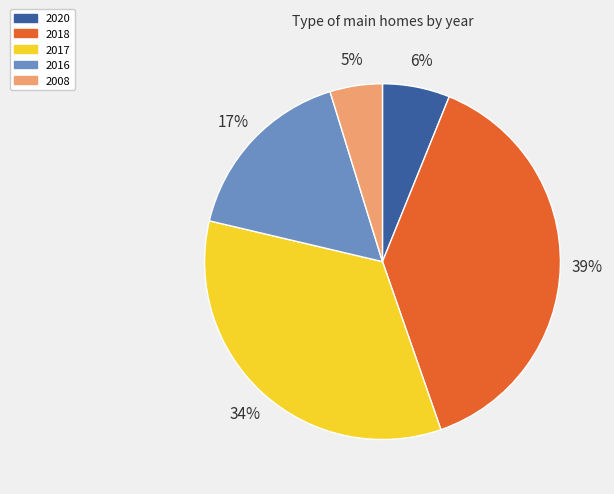

What is the largest slice in the pie chart?

2018